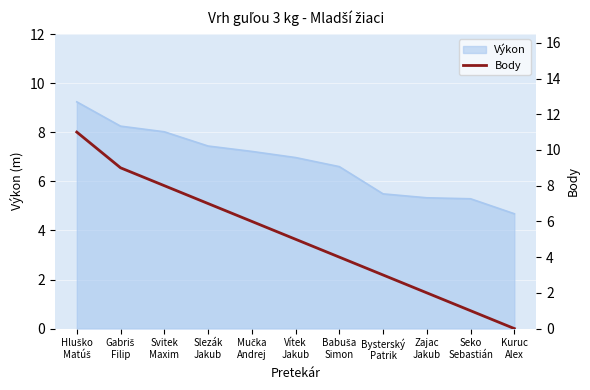

What is the label of the 8th point from the right?

Slezák
Jakub